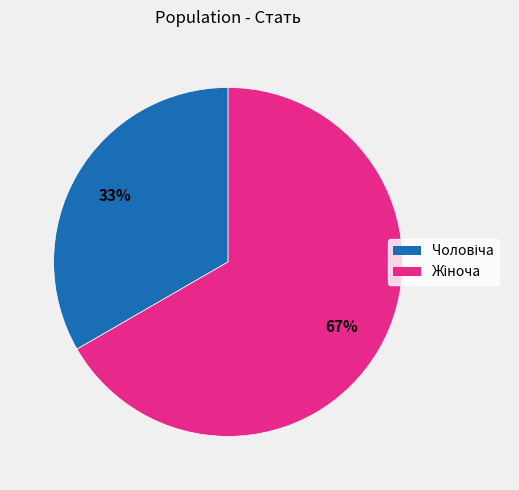

Is there a majority slice in this chart?

Yes